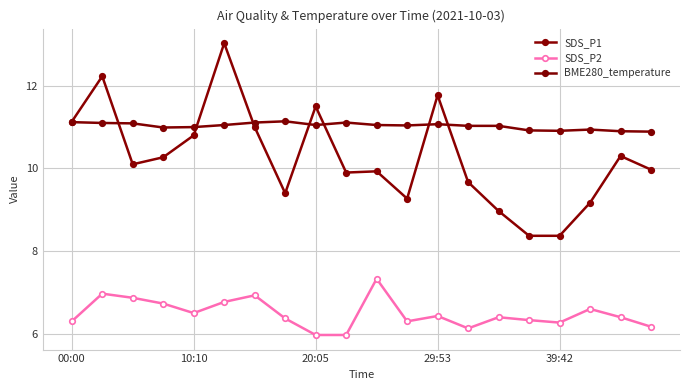

At which category is the sum across all series the highest?

5